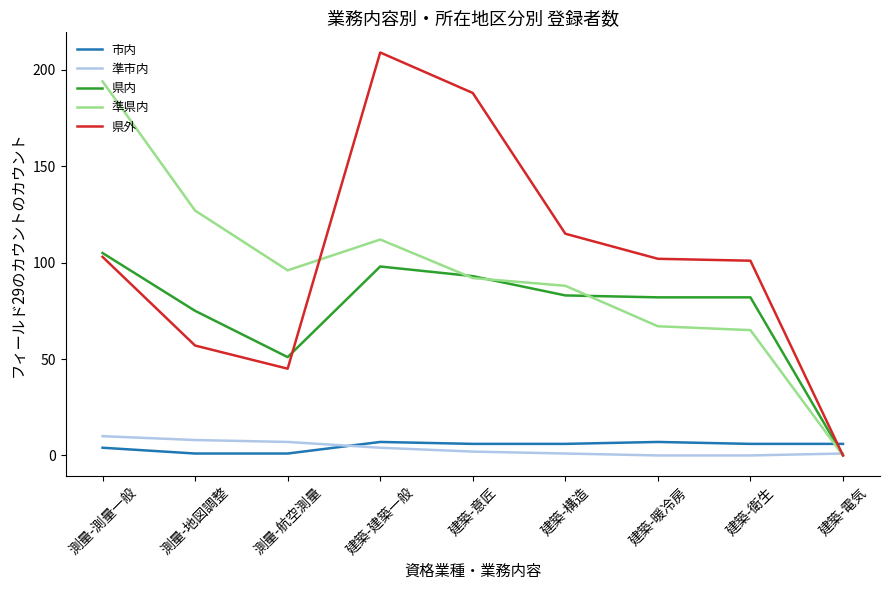

Which series changed the most between 建築-暖冷房 and 建築-電気?

県外